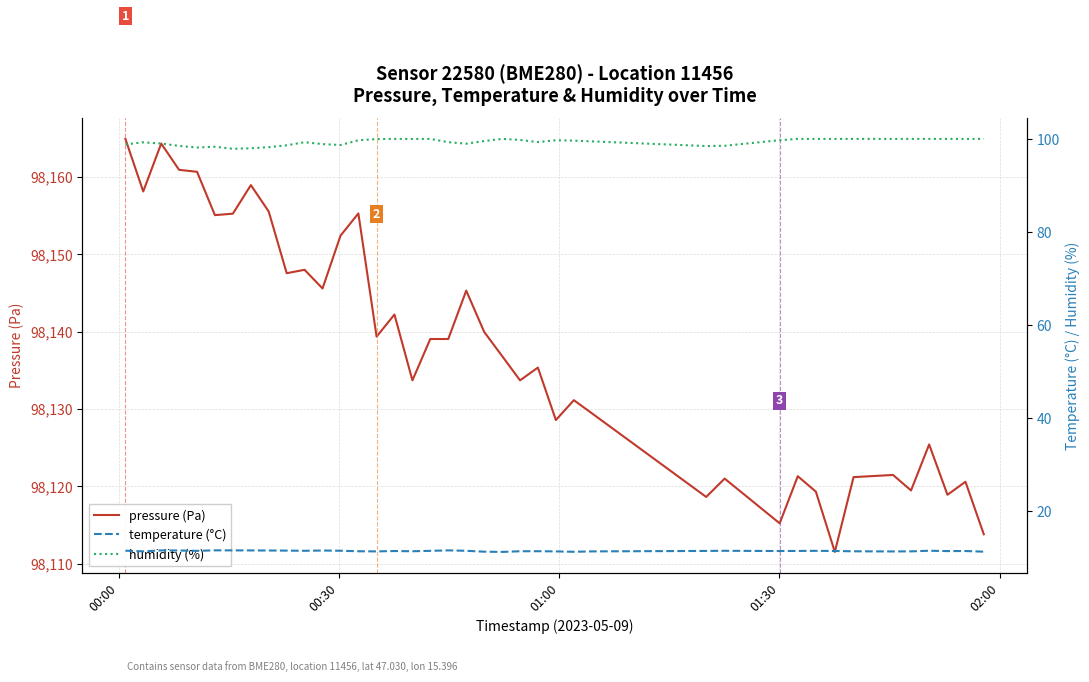

What is the value of the pressure (Pa) point at the 20th from the left?

98145.3